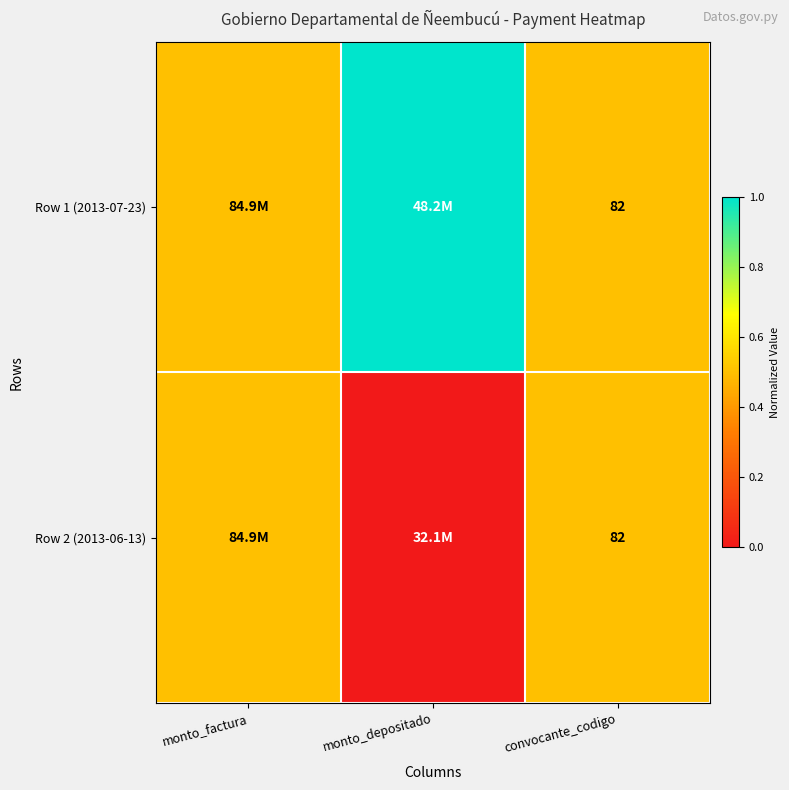

Is it true that Row 1 (2013-07-23) equals 47.8 at convocante_codigo?

False